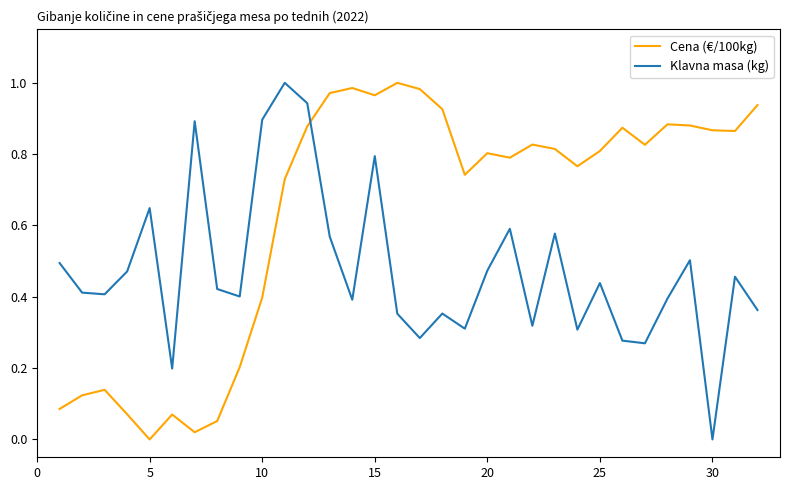

List the series in order of their overall mean, lowest first.

Klavna masa (kg), Cena (€/100kg)